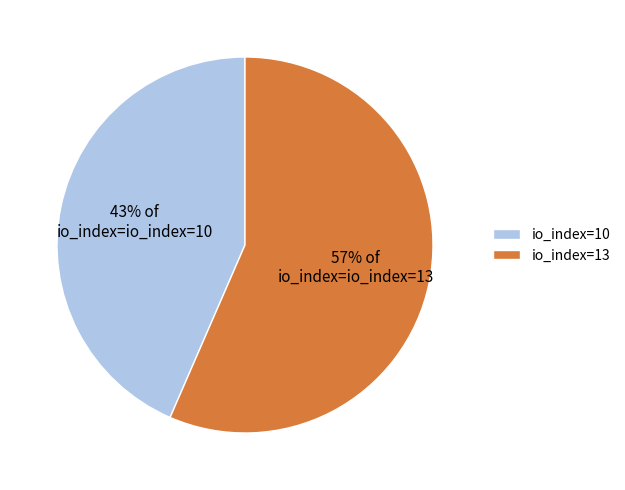

To the nearest percent, what percentage of the pie is io_index=10?

43%